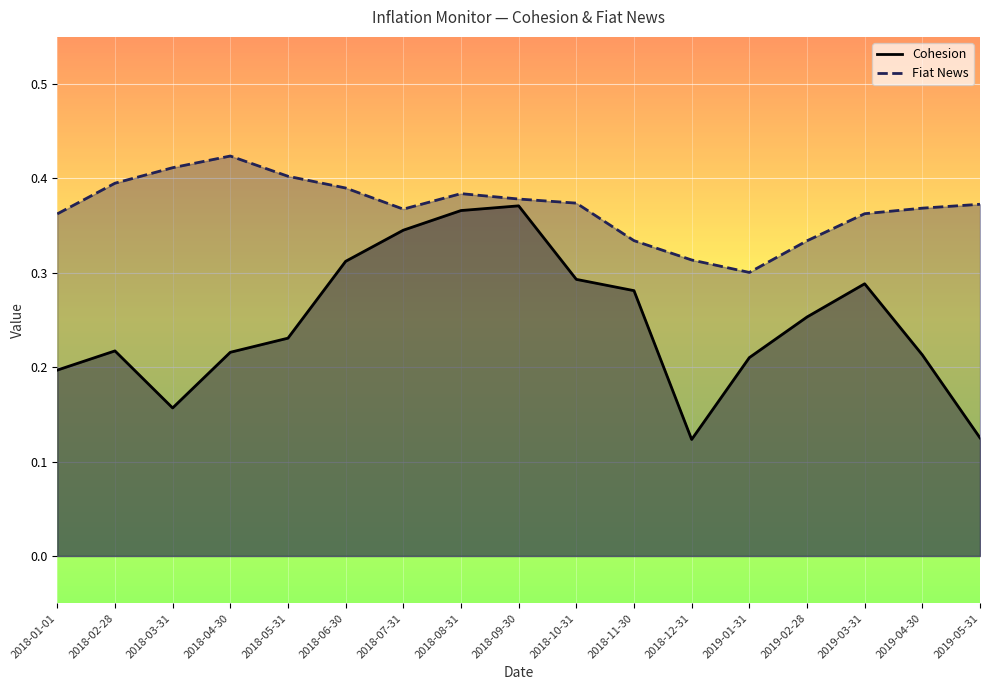

True or false: Fiat News and Cohesion cross at least once.

False